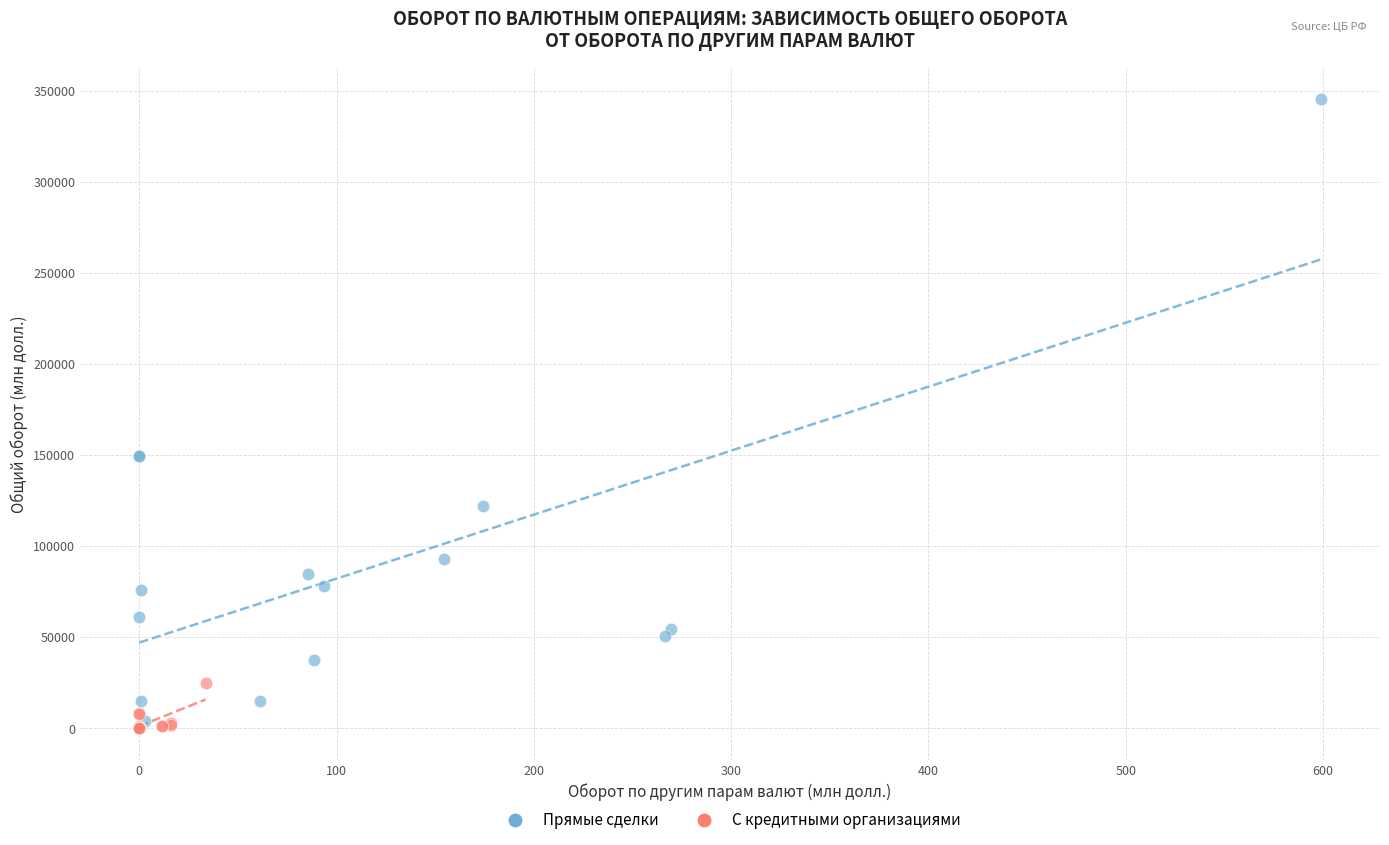

Which series has the largest Y range (max minus min)?

Прямые сделки